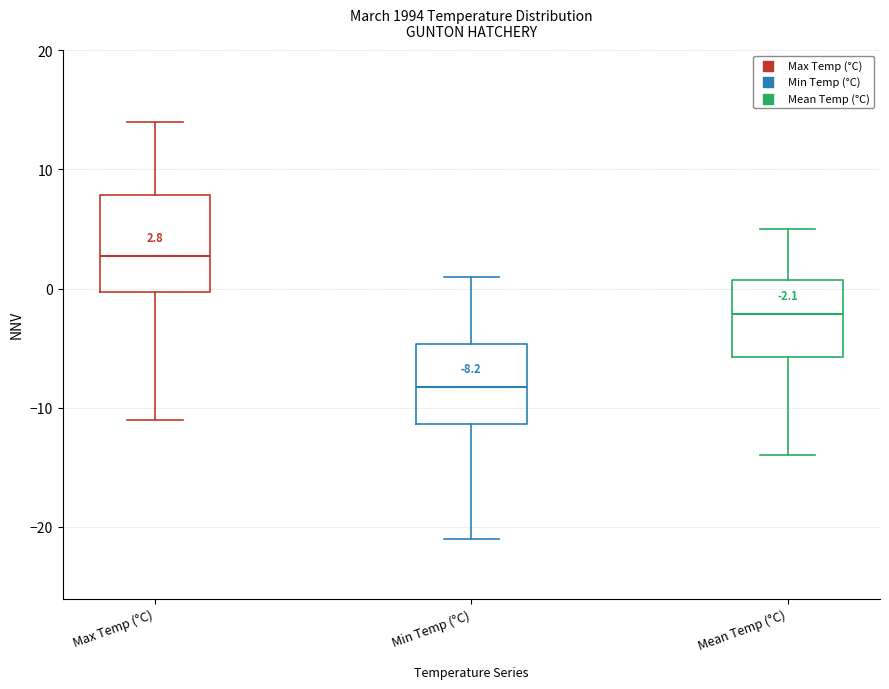

Which box is the tallest, from its lower edge to its upper edge?

Max Temp (°C)